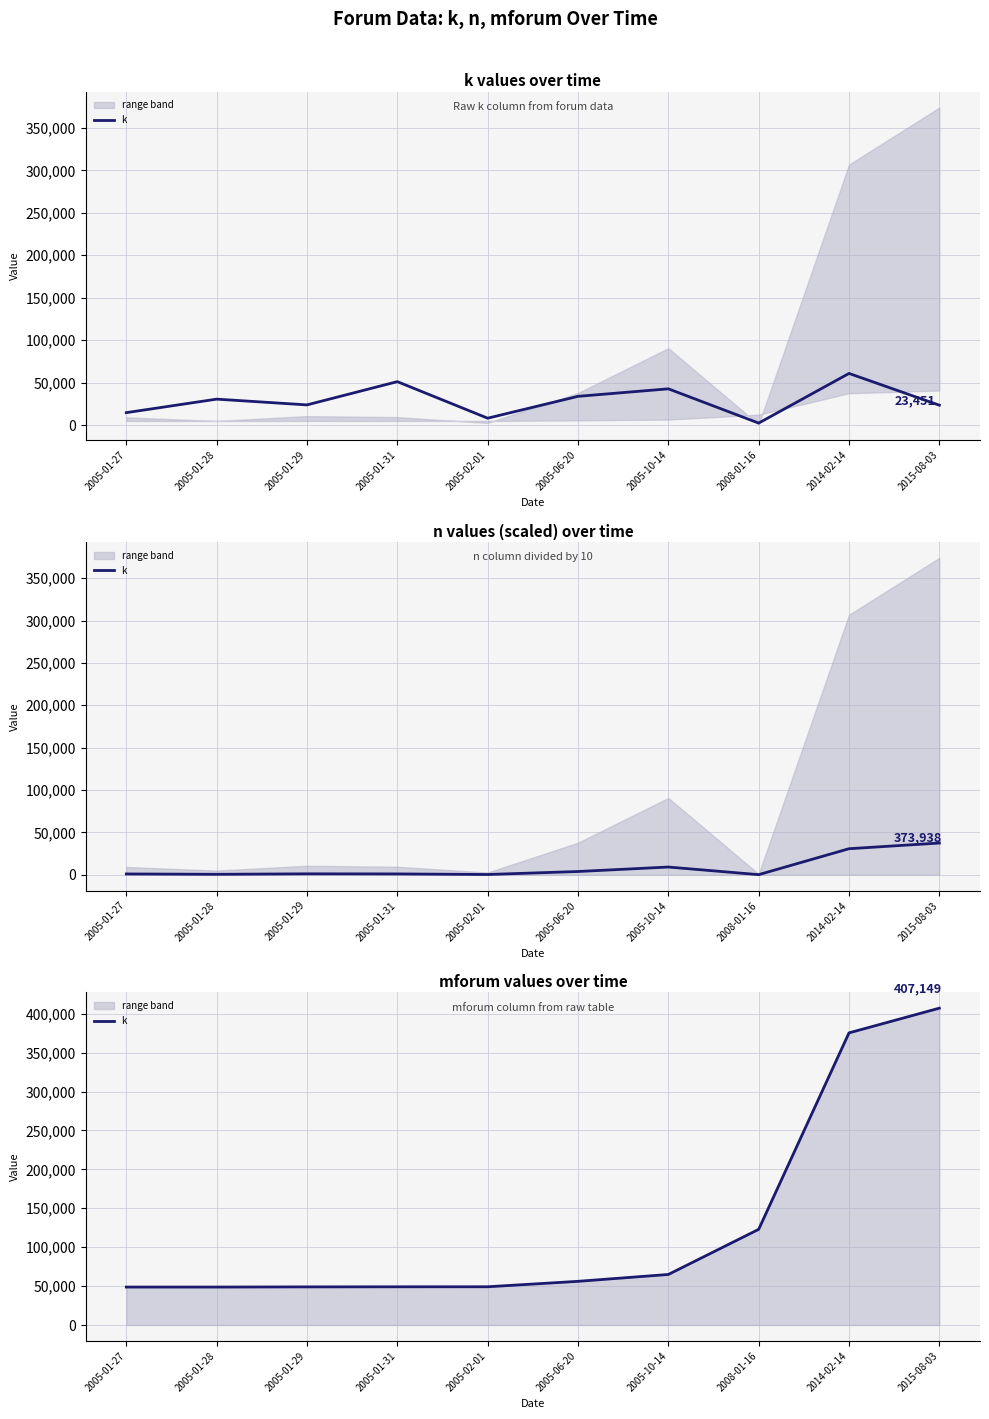

How many values are below 56124?

5